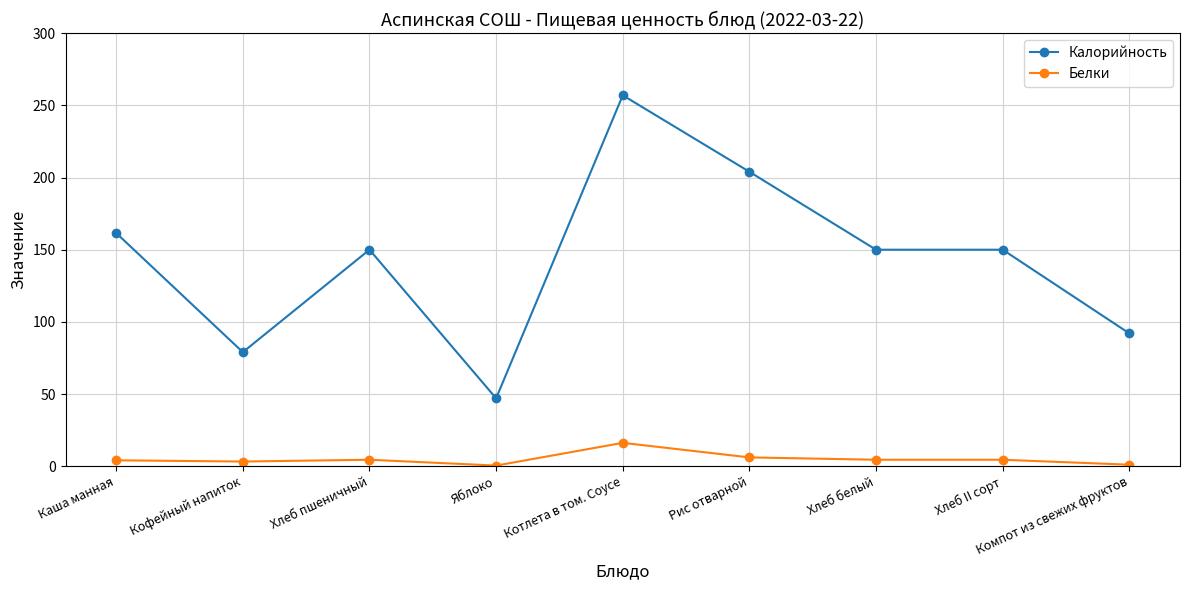

True or false: Калорийность and Белки cross at least once.

False